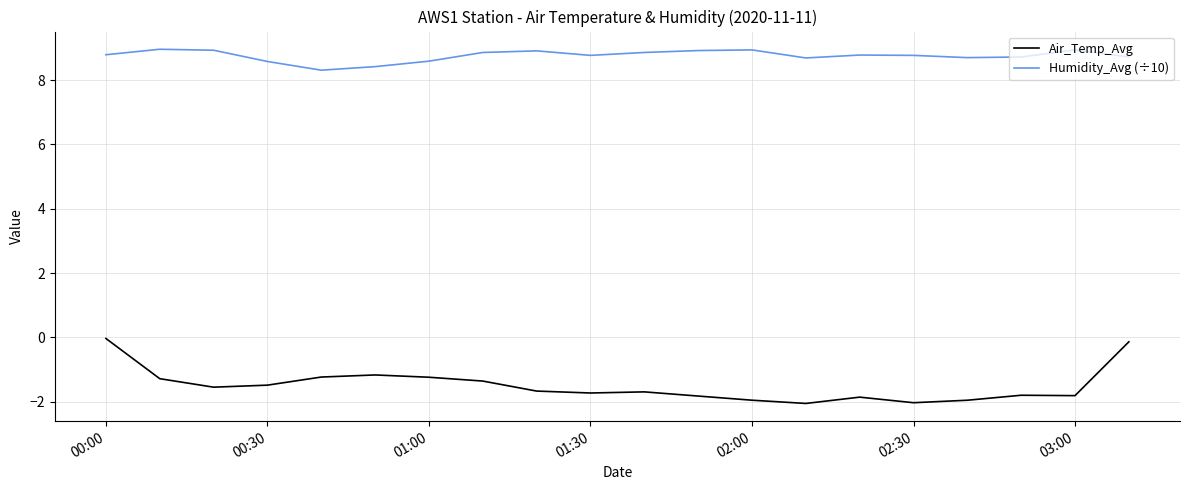

True or false: Humidity_Avg (÷10) and Air_Temp_Avg cross at least once.

False